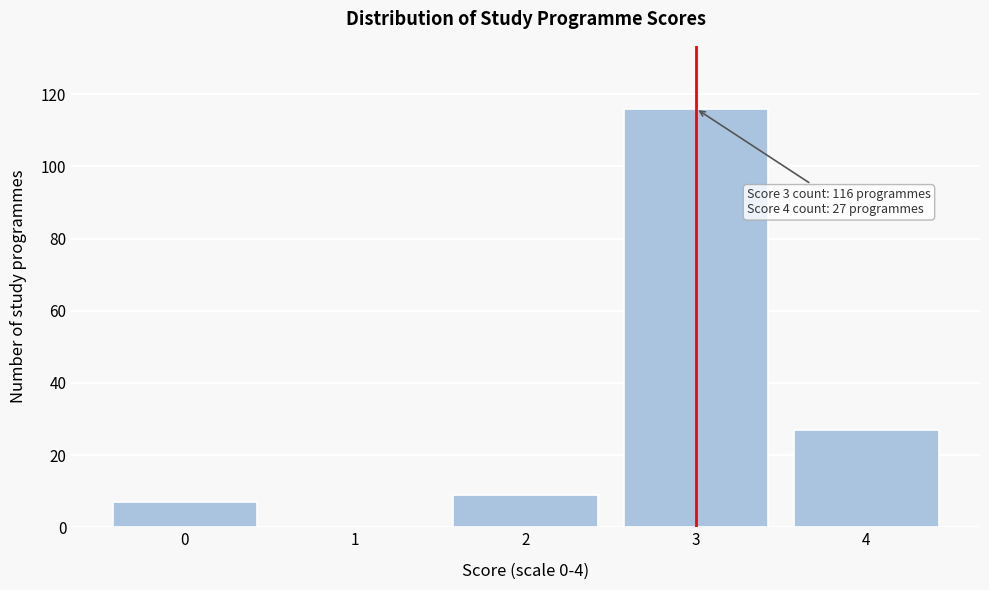

Reading left to right, what are all the values shown in this chart?

0=7	1=0	2=9	3=116	4=27